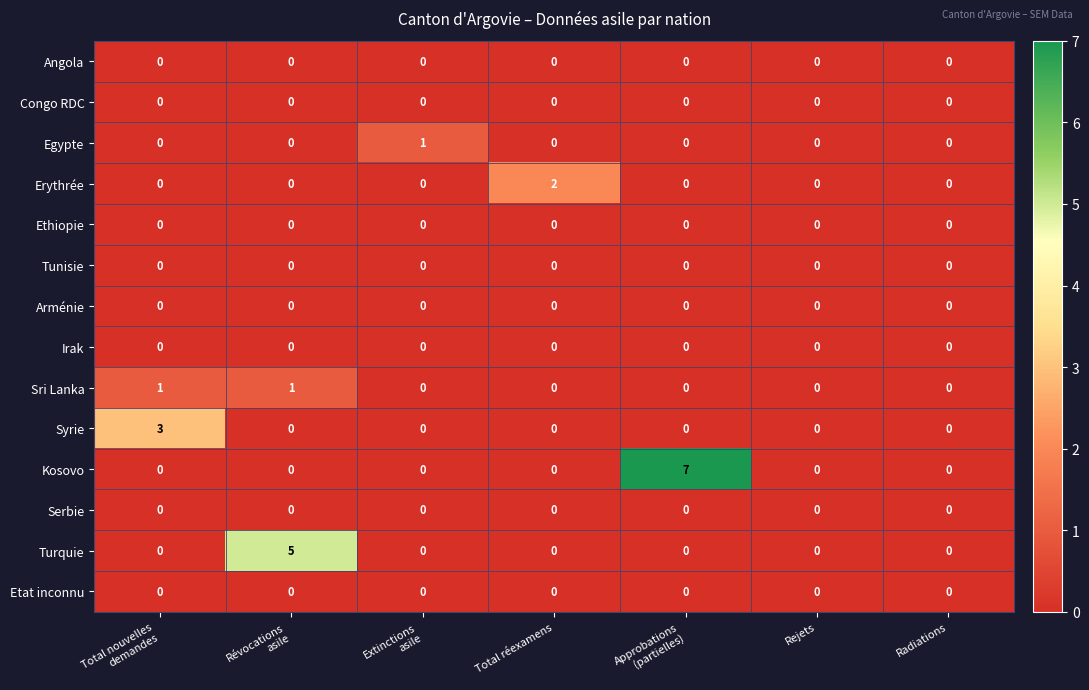

What is the highest value of the Turquie series?

5